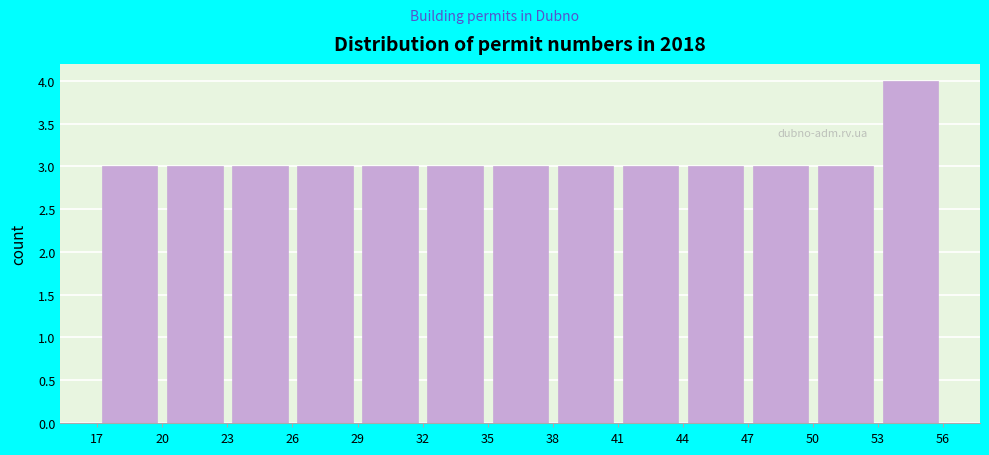

What is the height of the bar covering 26 to 29 on the x-axis? The values are not printed on the chart, so give them approximately, as read against the axis.

3